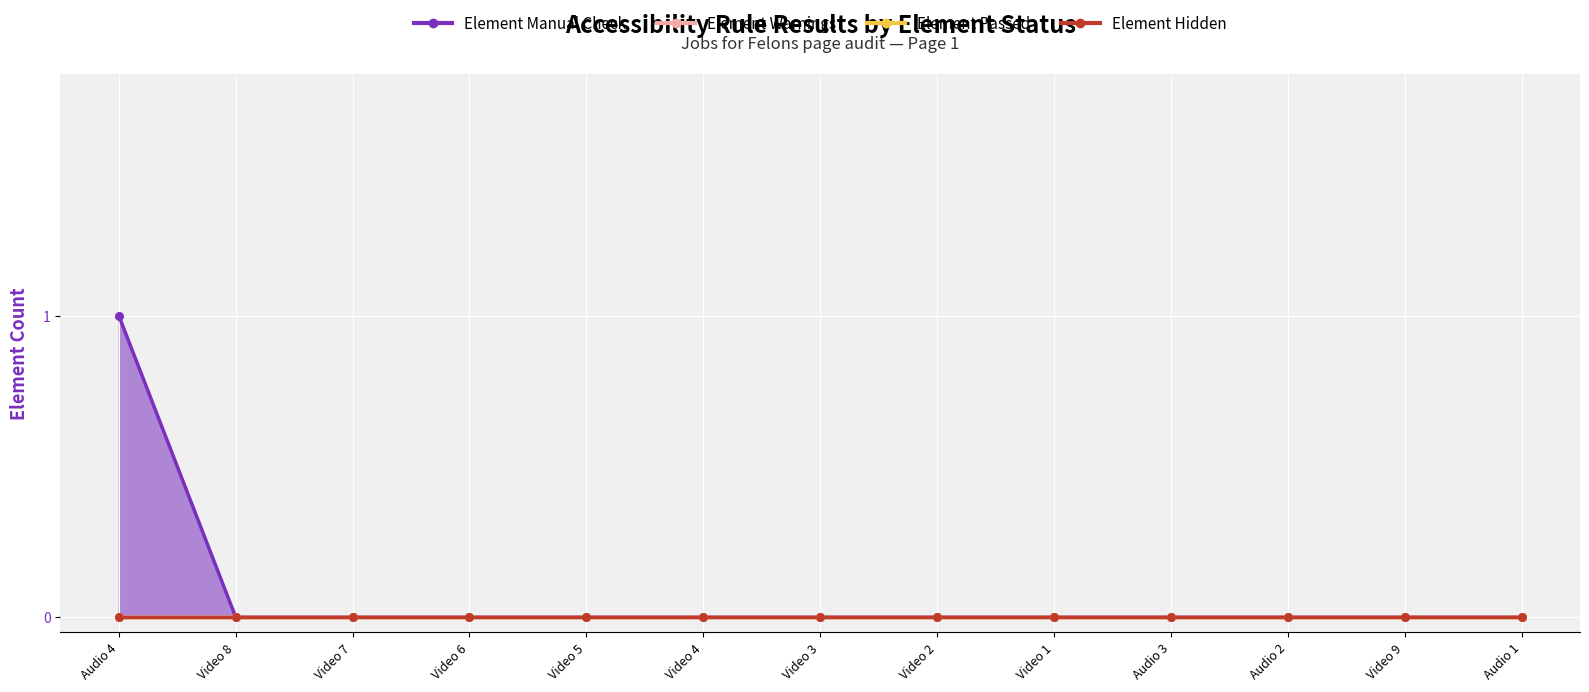

What are all the series names shown in the legend?

Element Manual Check, Element Warnings, Element Passed, Element Hidden